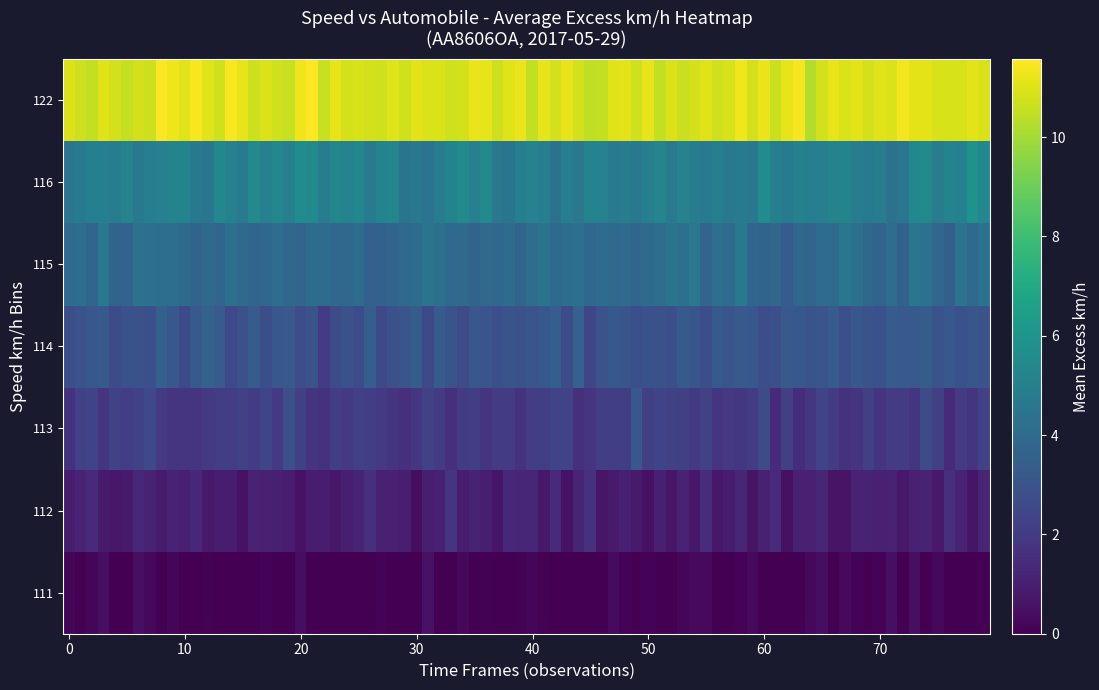

Reading left to right, what are all the values shown in this chart?

111=0	112=1	113=2	114=3	115=4	116=5	122=11